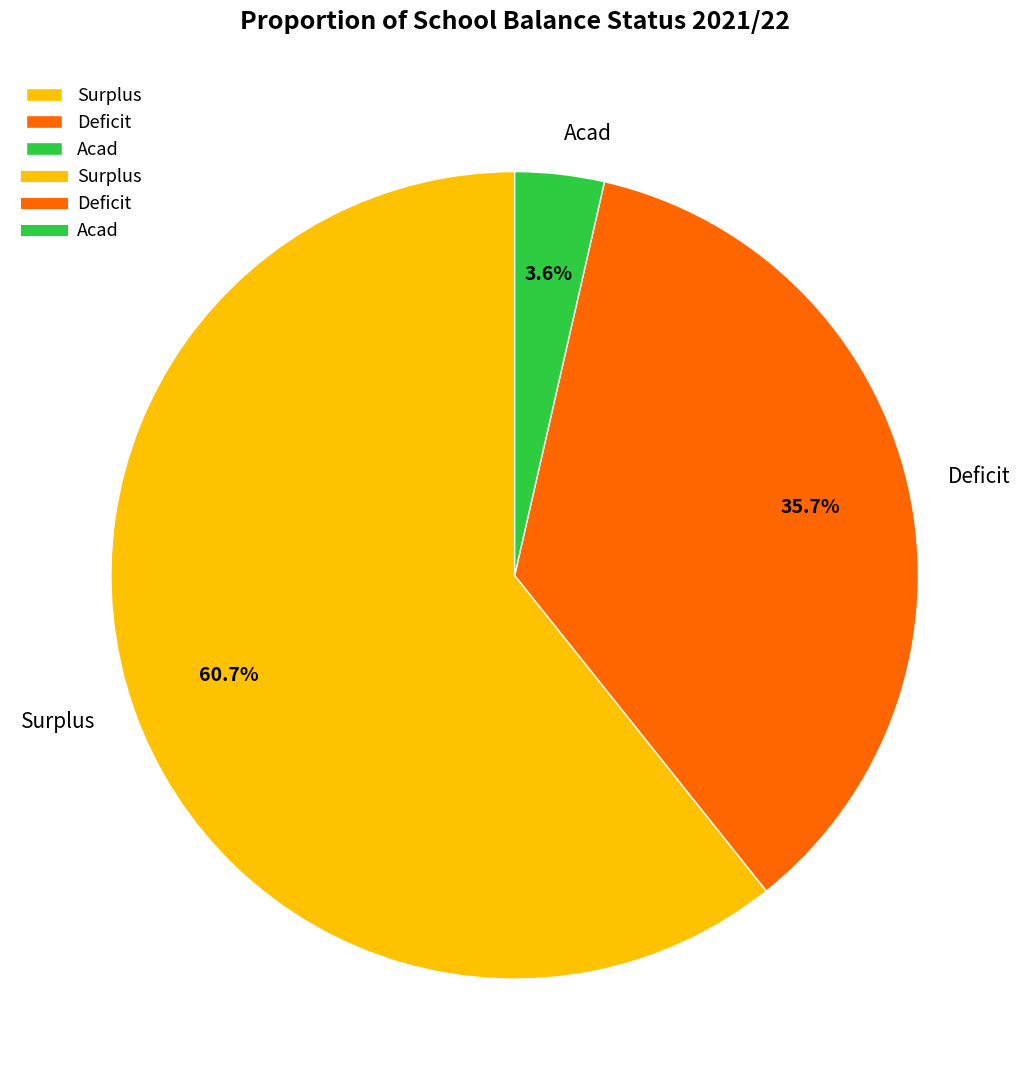

Is there a majority slice in this chart?

Yes